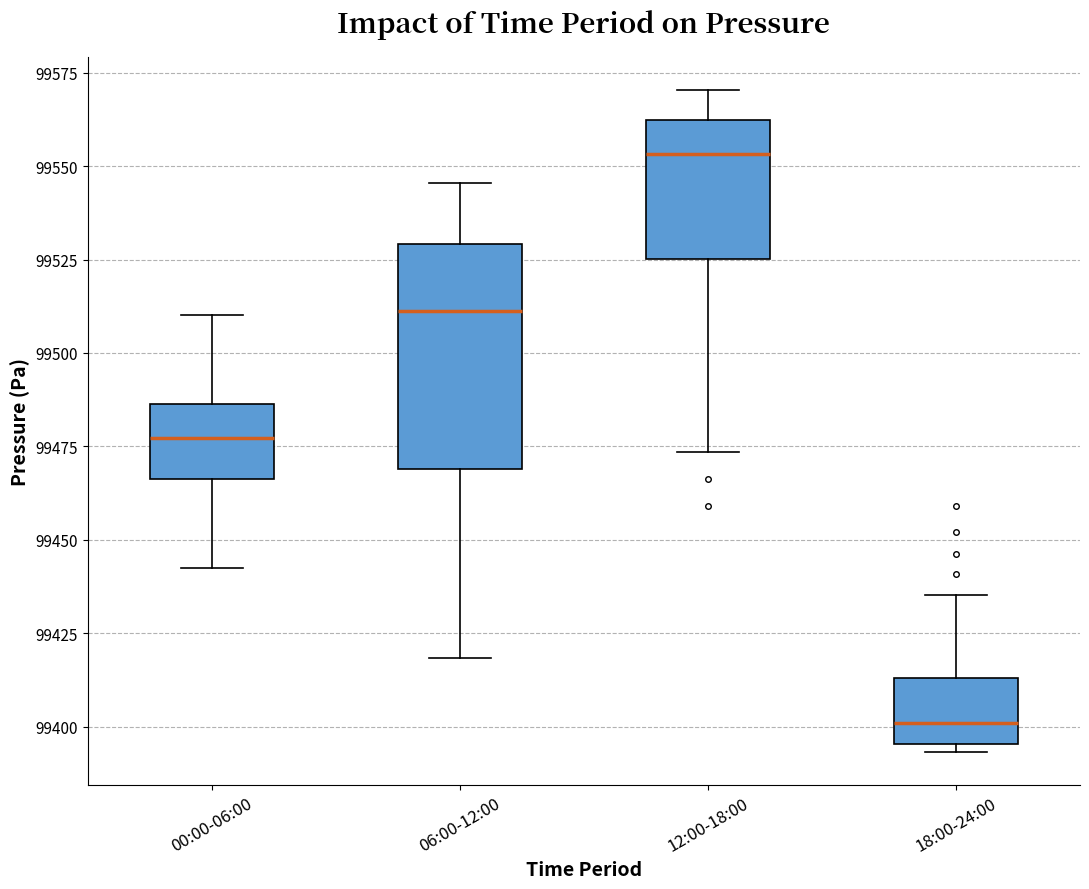

Which box has the lowest median line?

18:00-24:00